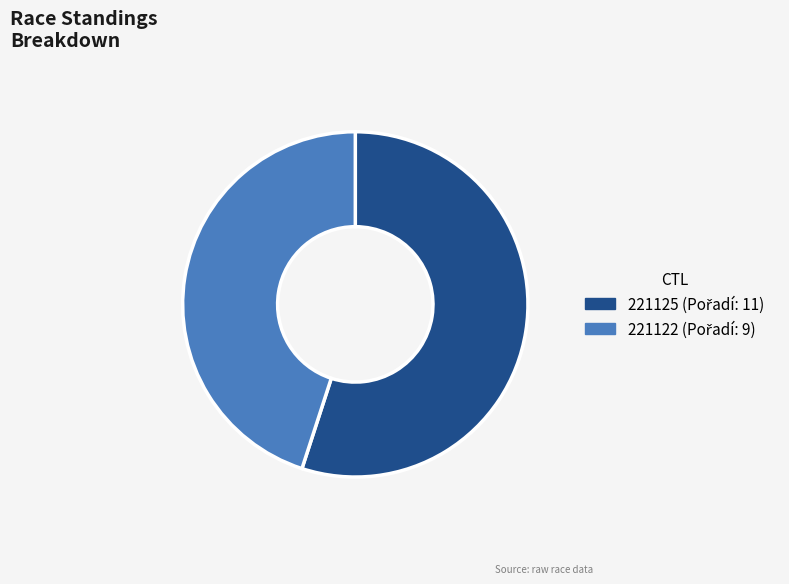

Does 221122 represent more than half of the total?

No